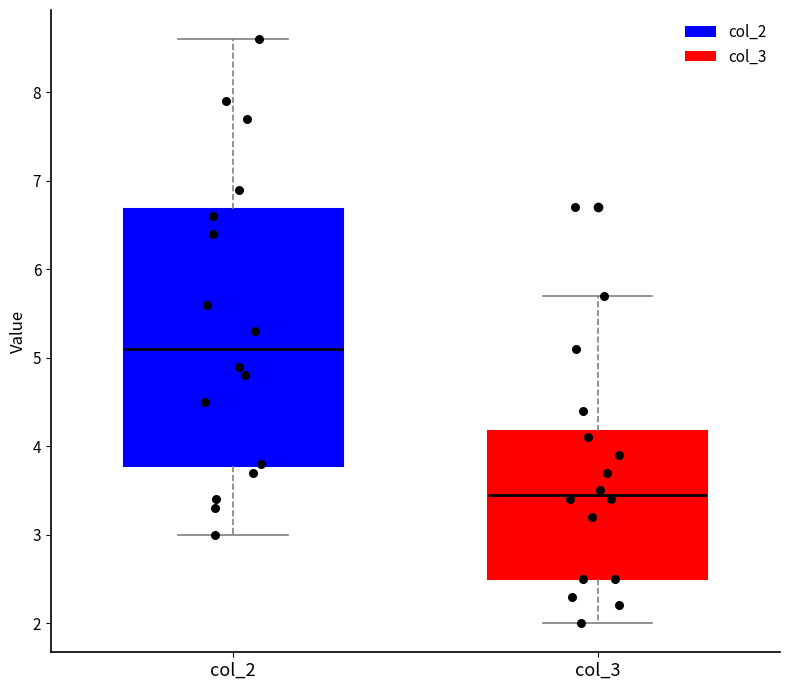

Which box has the highest median line?

col_2